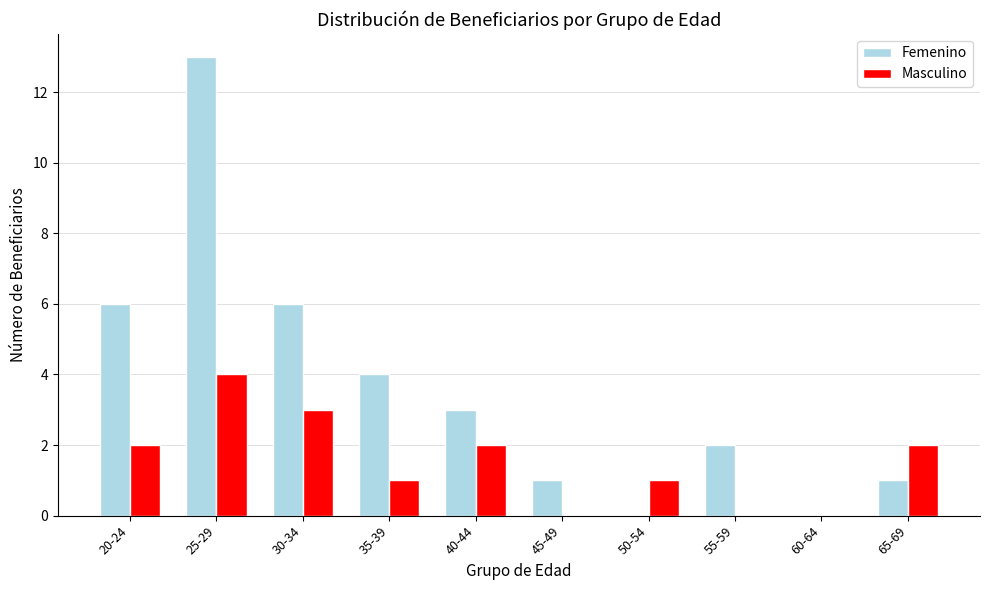

What is the sum of the Femenino values at 20-24 and 35-39?

10